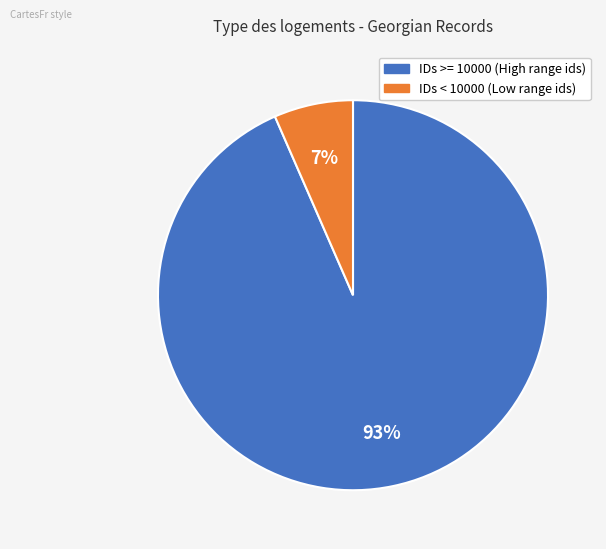

To the nearest percent, what is the average slice percentage?

50%